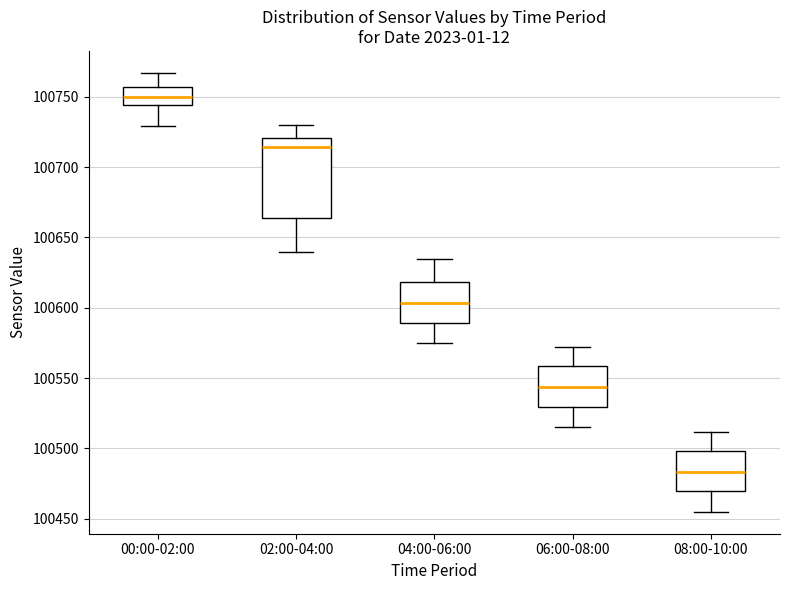

Where does the lower whisker of the box for 06:00-08:00 end on the y-axis? The values are not printed on the chart, so give them approximately, as read against the axis.

100515